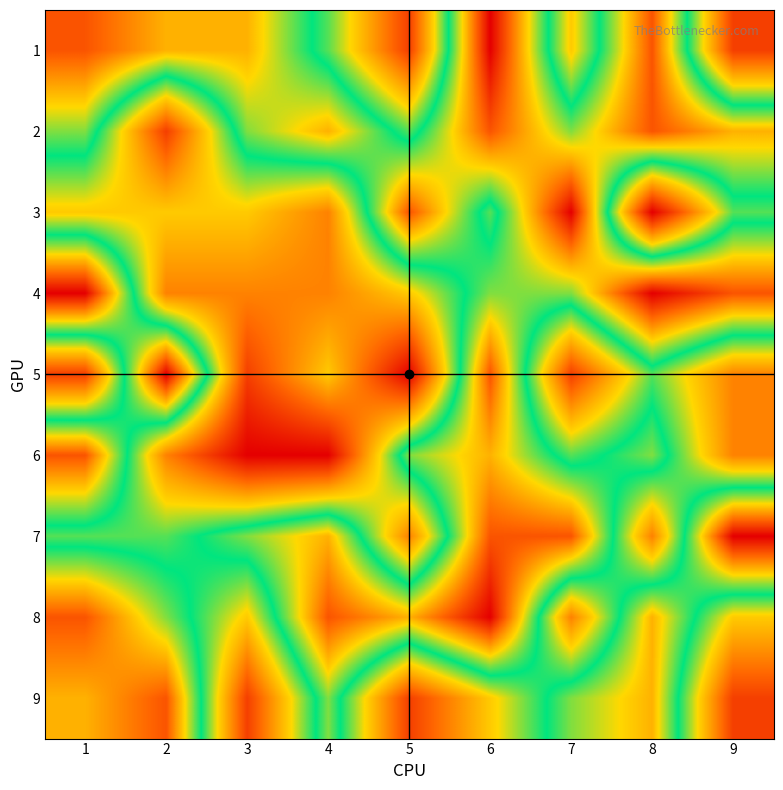

Is it true that 3 equals 5 at 4?

False